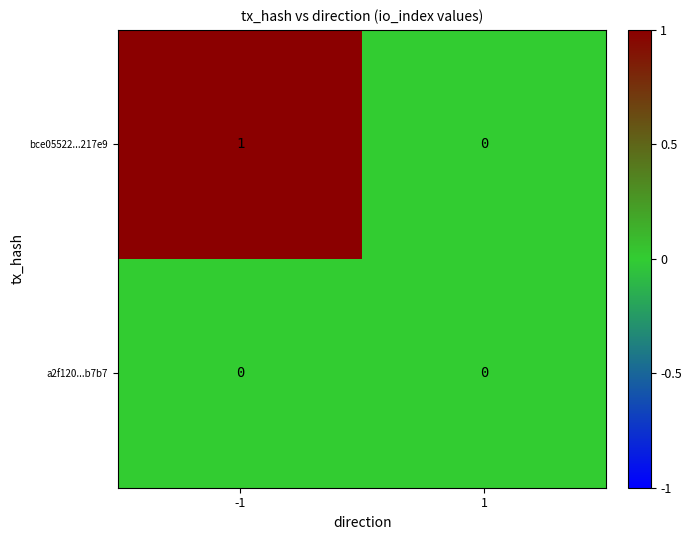

How many distinct data groups are displayed?

2